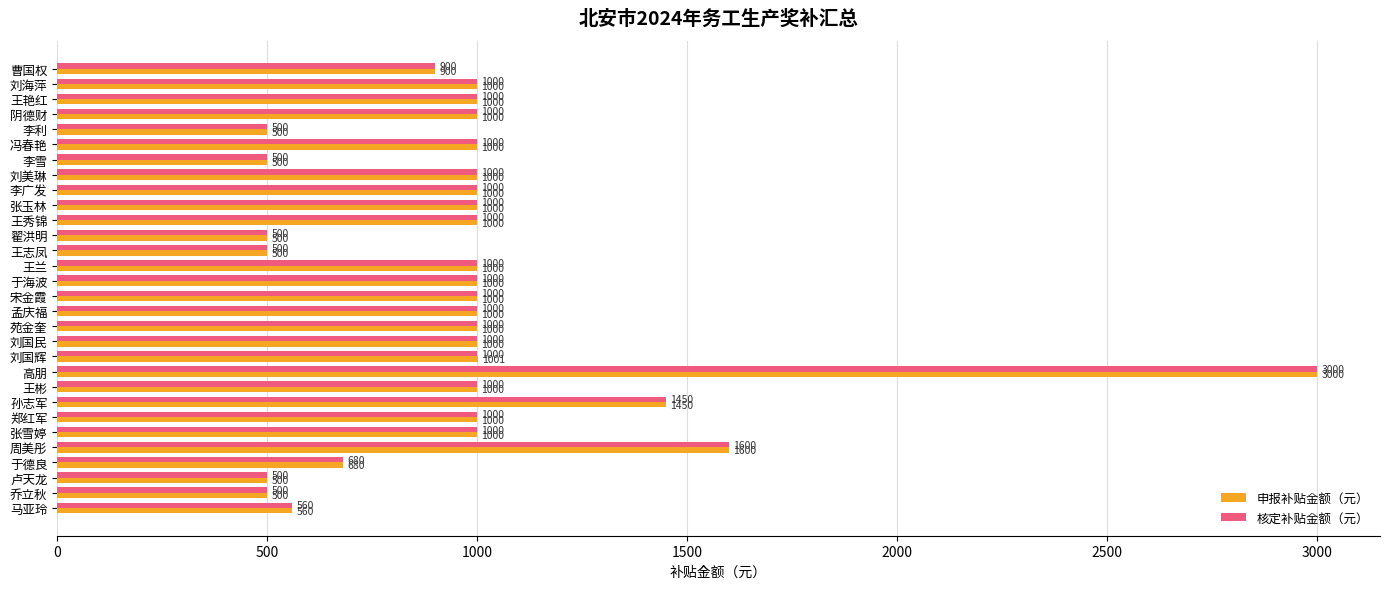

How many data points in 核定补贴金额（元） are less than 1000?

9